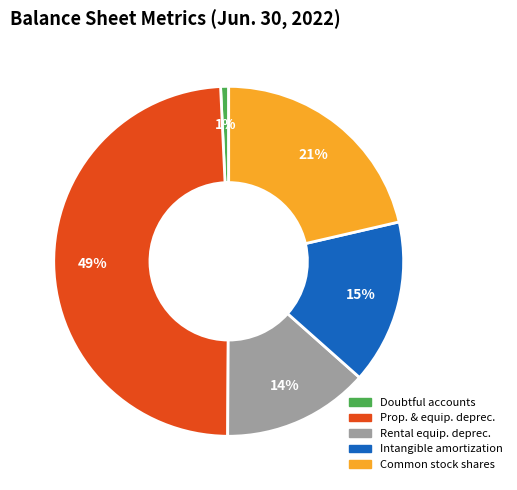

How many slices are in this pie chart?

5